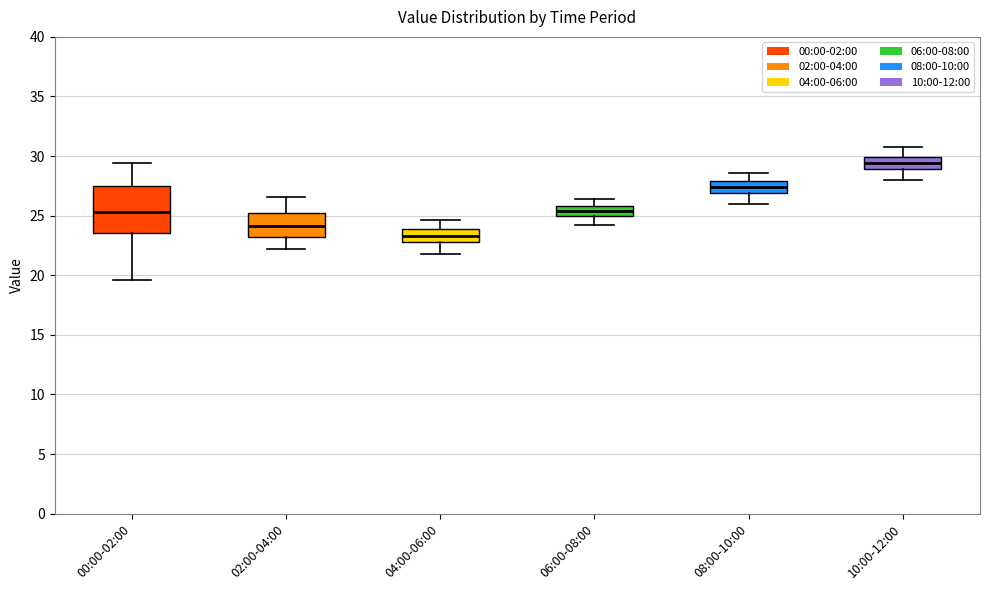

Where is the lower edge of the box for 00:00-02:00 on the y-axis? The values are not printed on the chart, so give them approximately, as read against the axis.

23.5